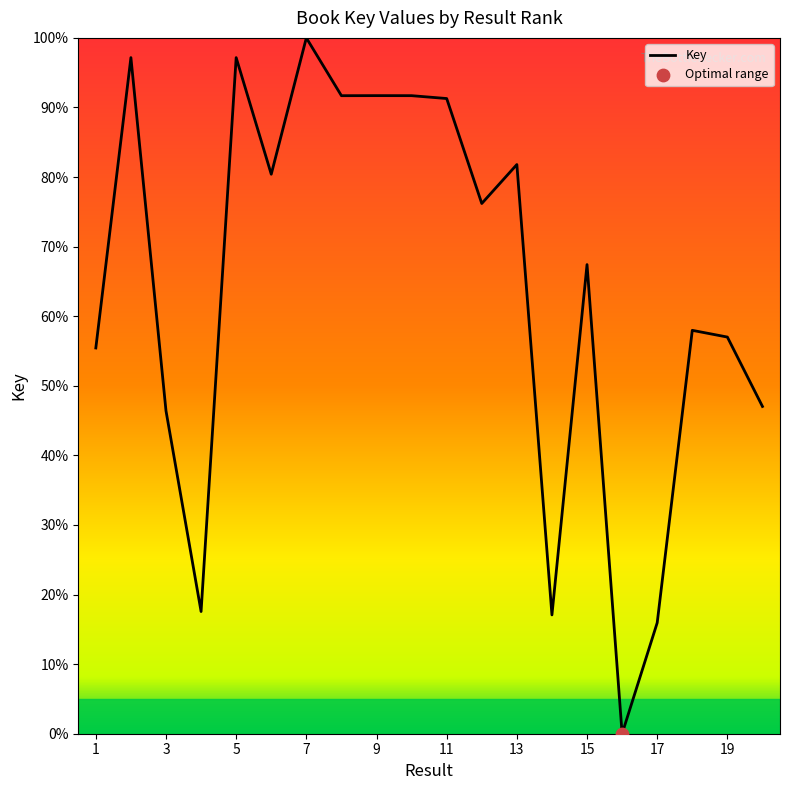

What is the greatest value displayed?

100.0